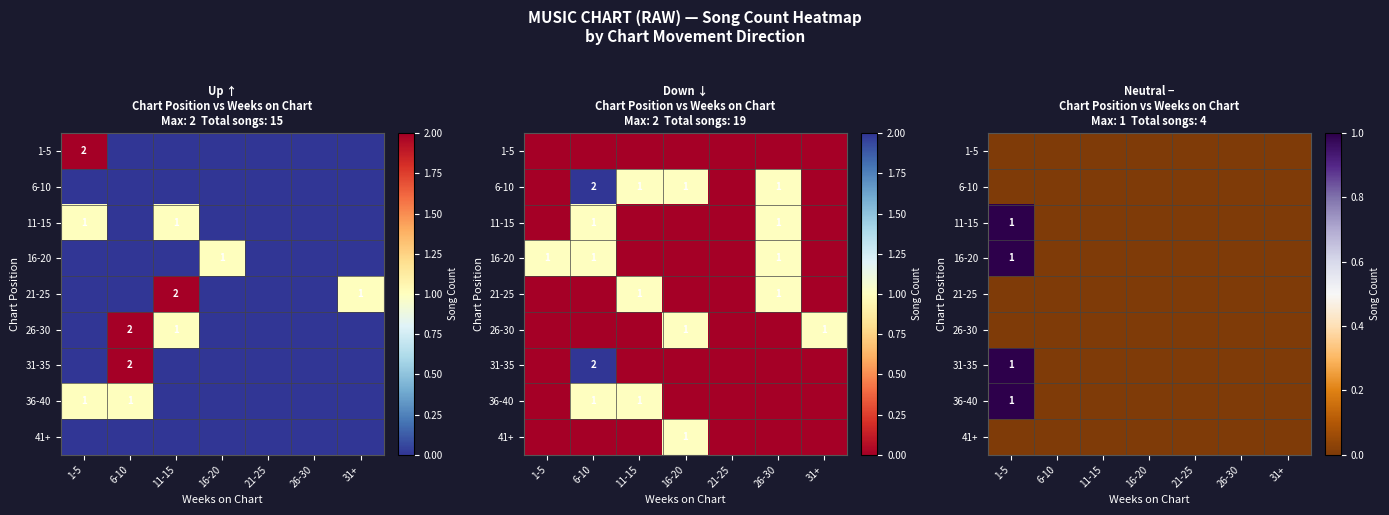

Which category has the lowest value in the 41+ series?

1-5